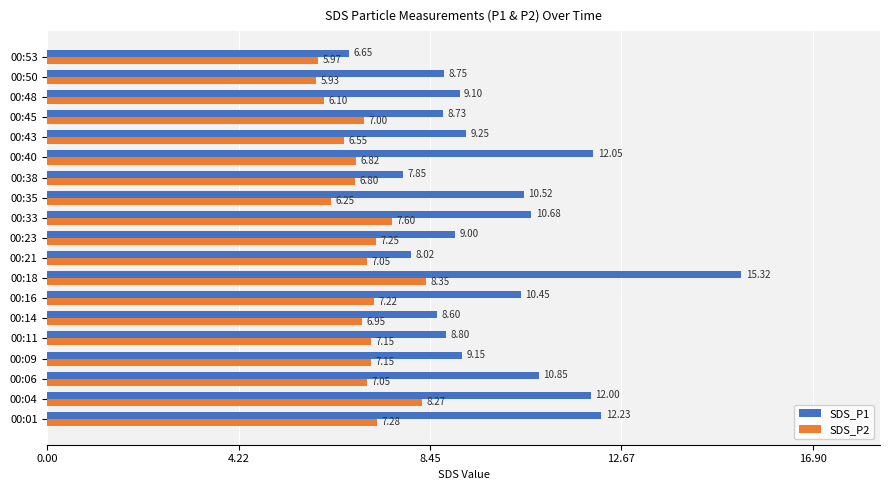

What is the sum of the SDS_P2 values at 00:09 and 00:53?

13.1